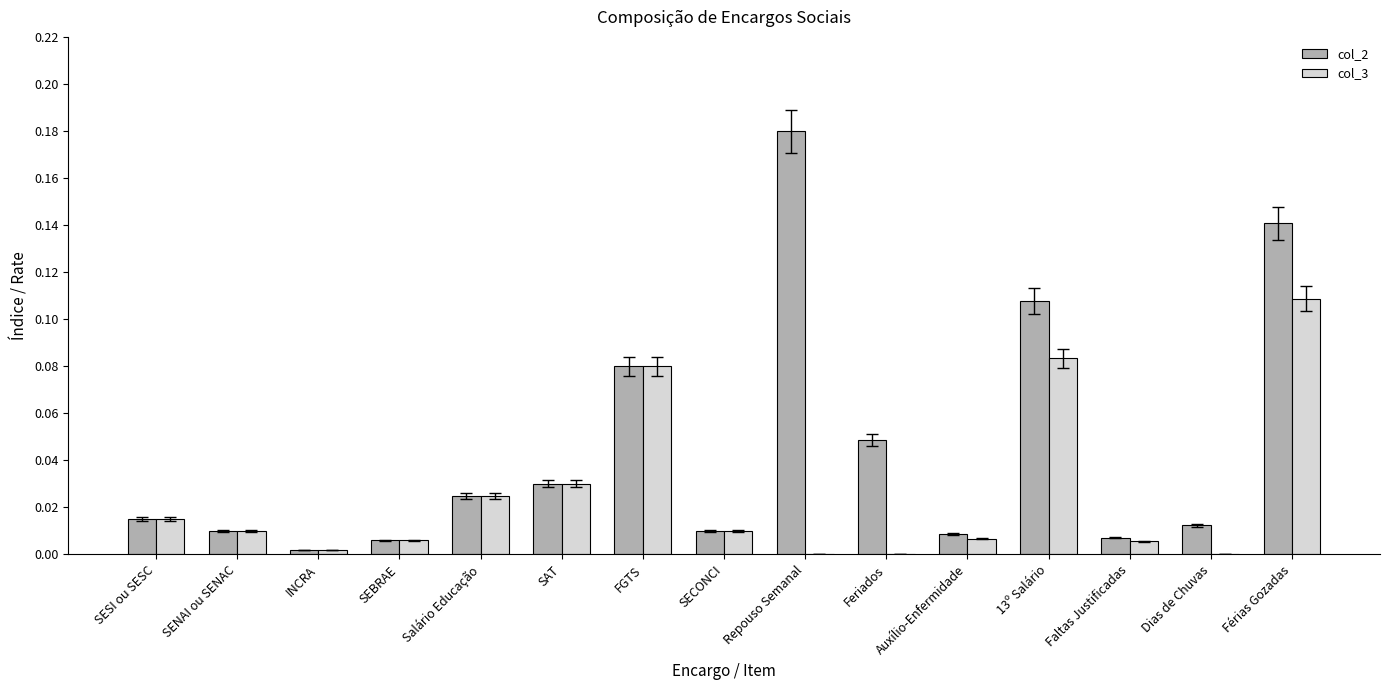

What are all the series names shown in the legend?

col_2, col_3